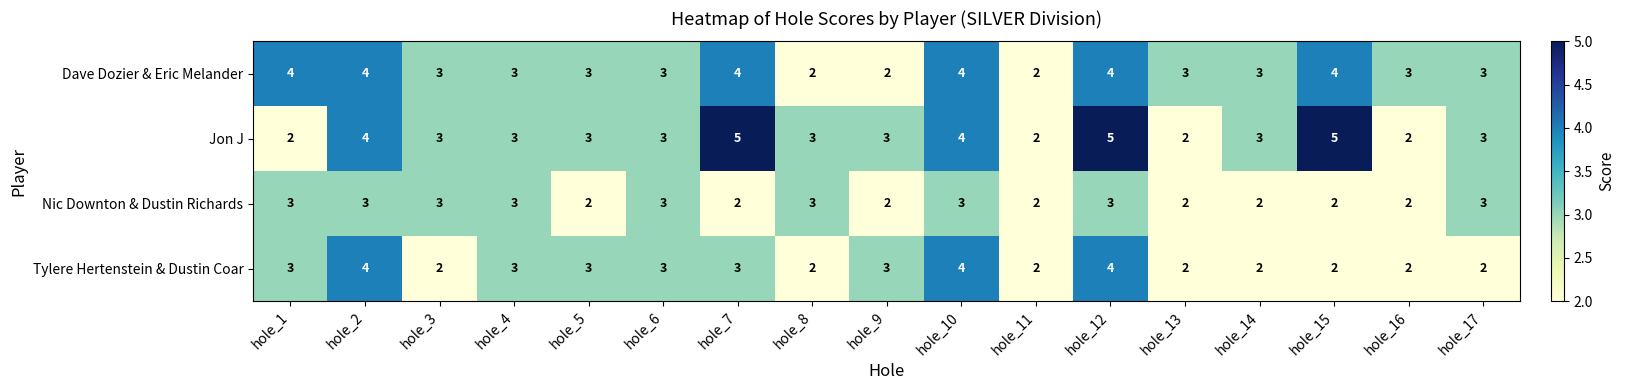

Rank the series at hole_7 from lowest to highest value.

Nic Downton & Dustin Richards, Tylere Hertenstein & Dustin Coar, Dave Dozier & Eric Melander, Jon J